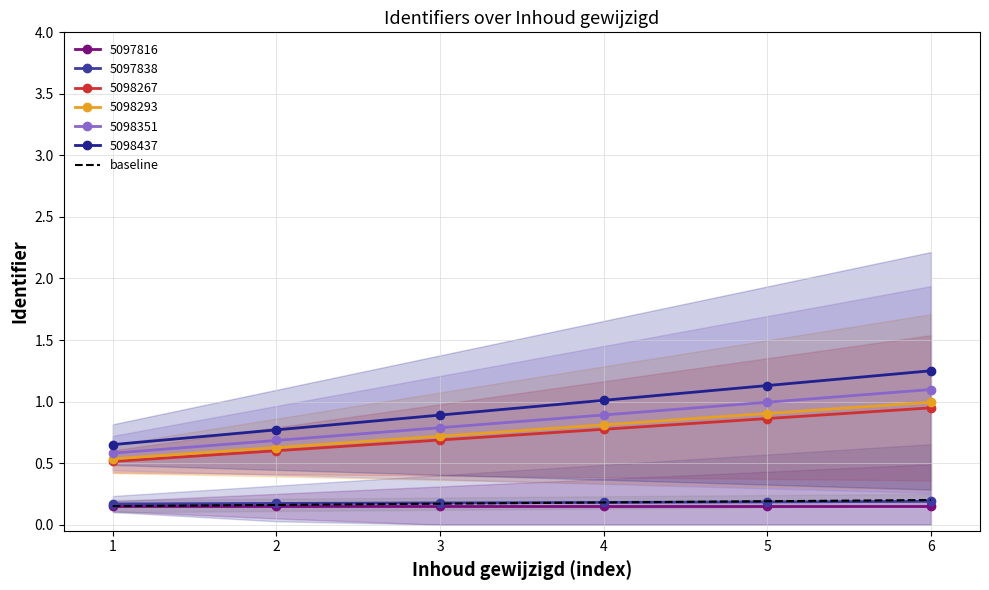

Which has a higher value, 6 or 4?

6